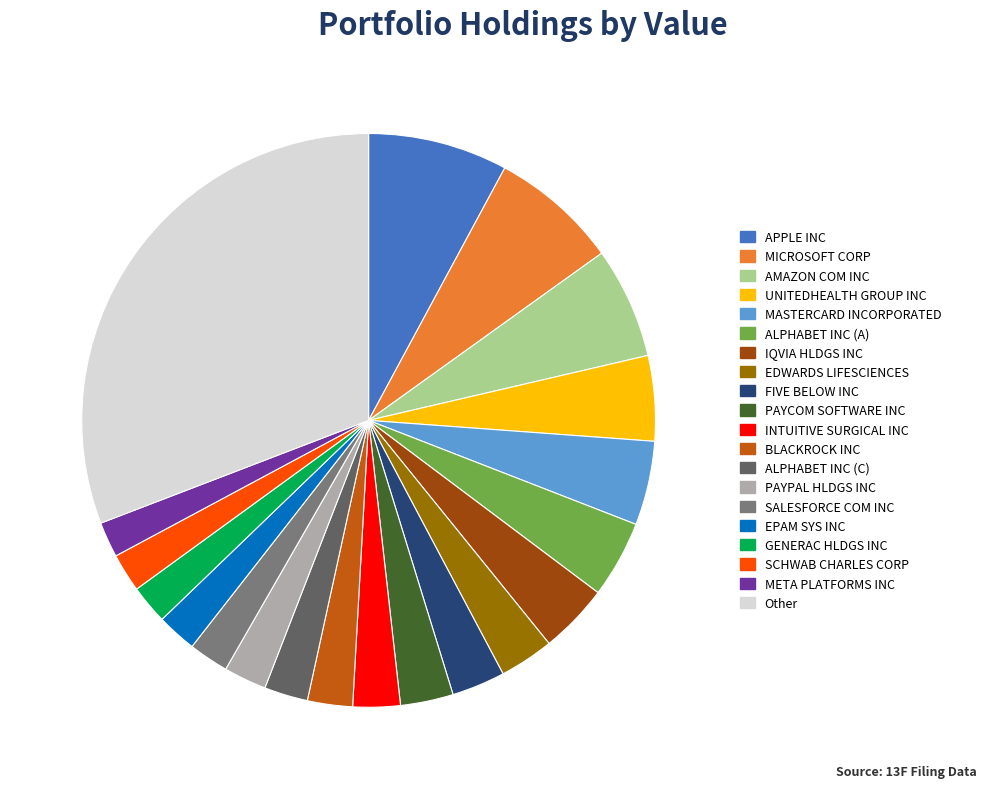

Does UNITEDHEALTH GROUP INC account for over 50% of the chart?

No